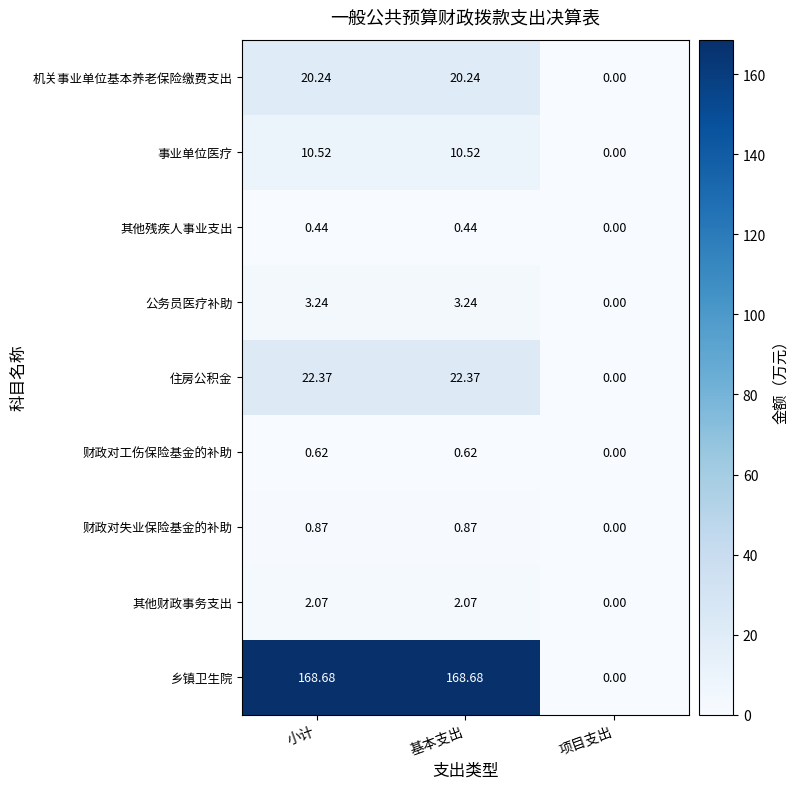

Which series has the largest total across all categories?

乡镇卫生院